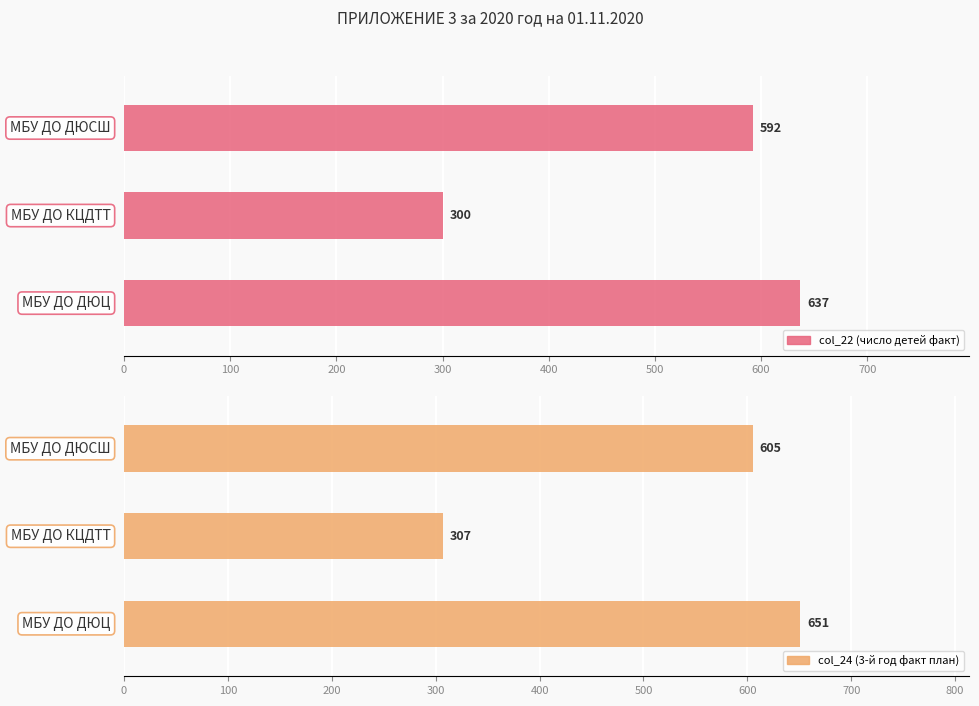

True or false: col_22 (число детей факт) has a value of 198 at 100.

False